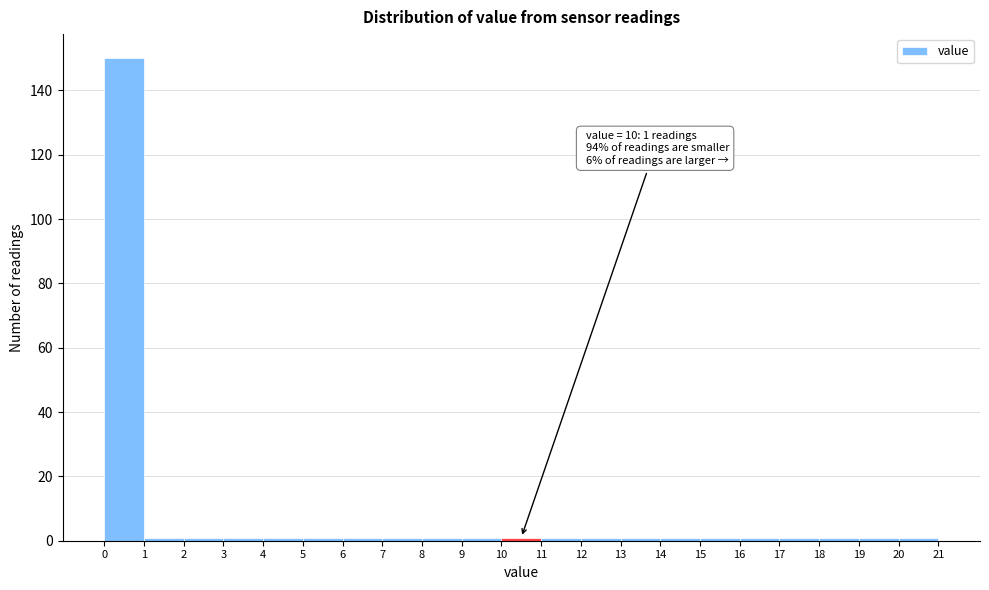

Over which range of the x-axis is the bar tallest?

0 to 1